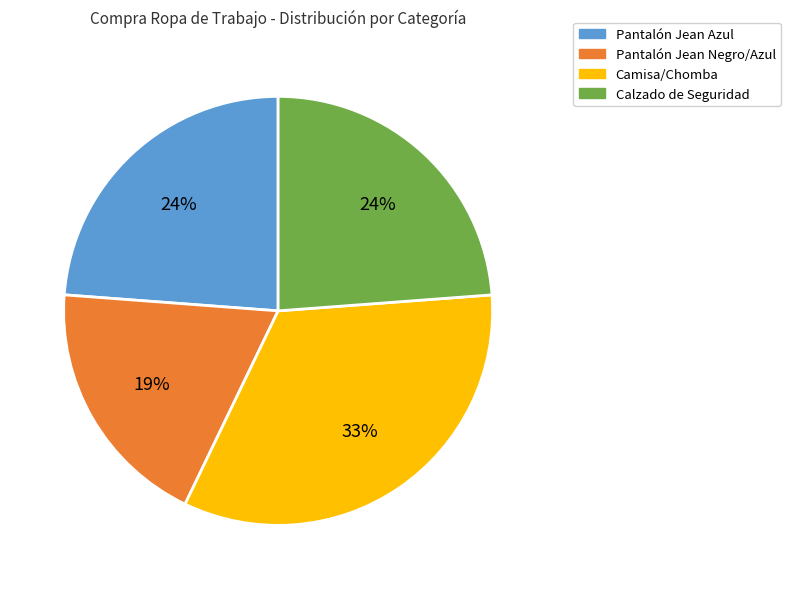

To the nearest percent, what is the average slice percentage?

25%